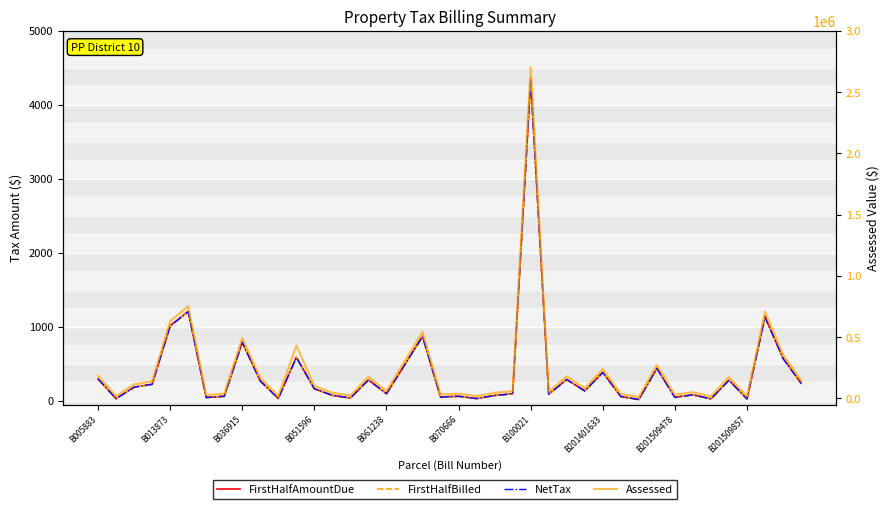

Is the value of Assessed at B201401633 greater than the value of FirstHalfAmountDue at 16?

Yes